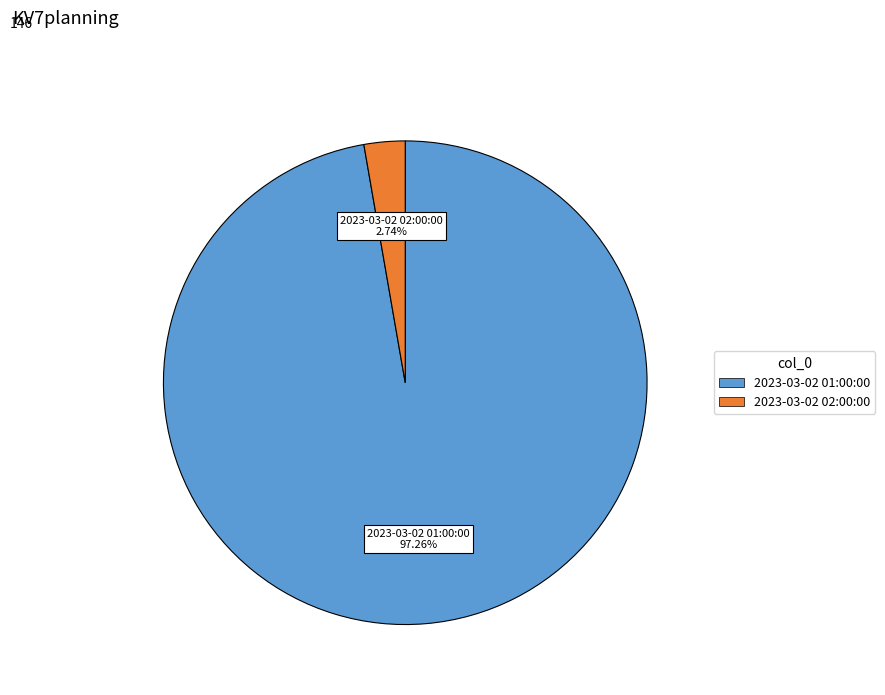

Does any single category account for the majority?

Yes